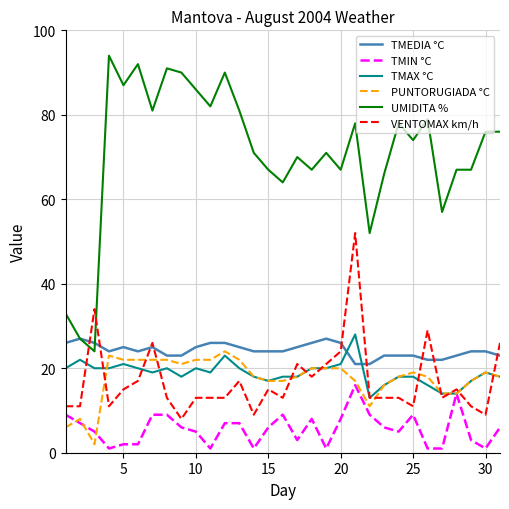

Which series has the widest spread of values?

UMIDITA %